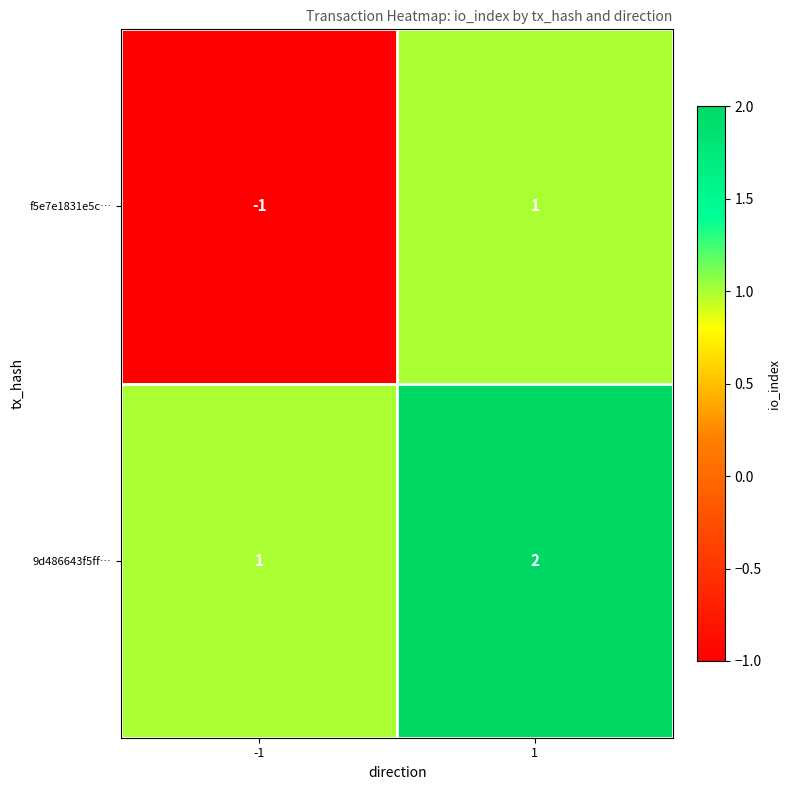

Between -1 and 1, which series saw the biggest shift?

f5e7e1831e5c…